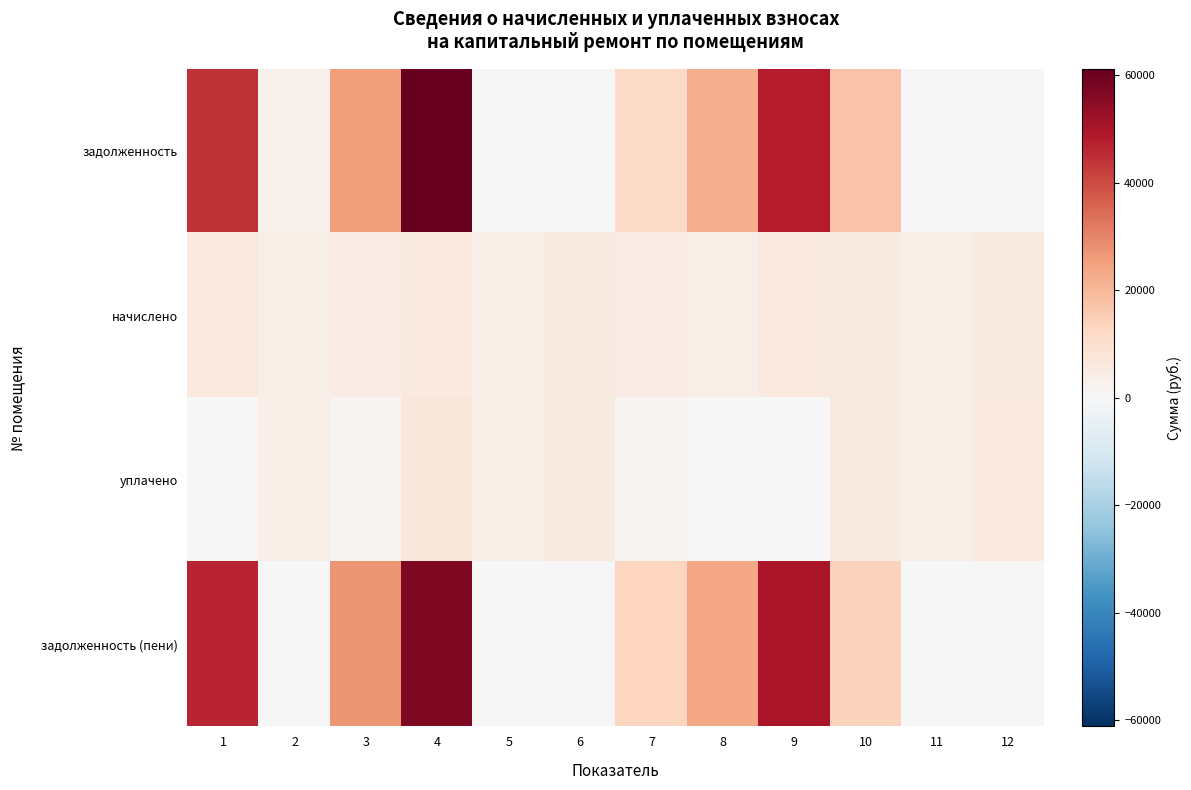

Which series has the largest total across all categories?

задолженность